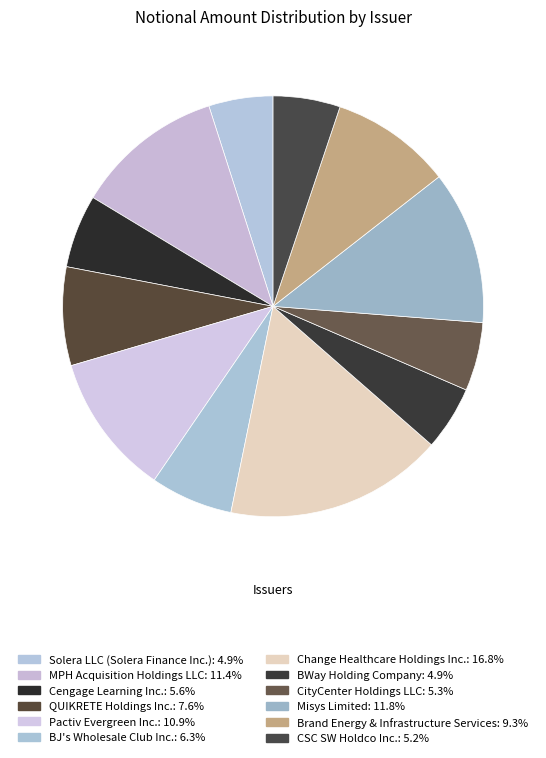

To the nearest percent, what is the difference between the largest and smallest slice percentages?

12%